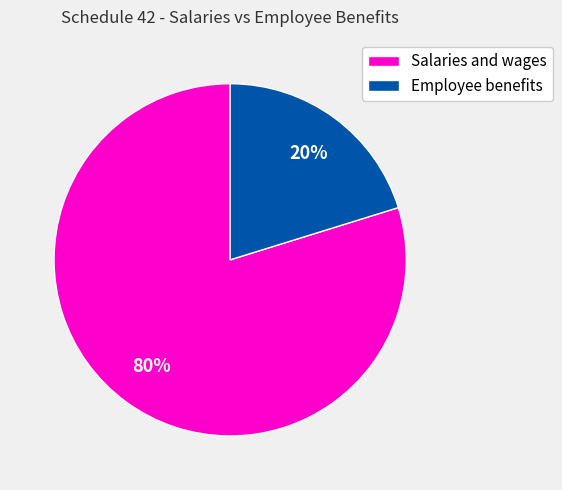

To the nearest percent, what portion does Salaries and wages represent?

80%